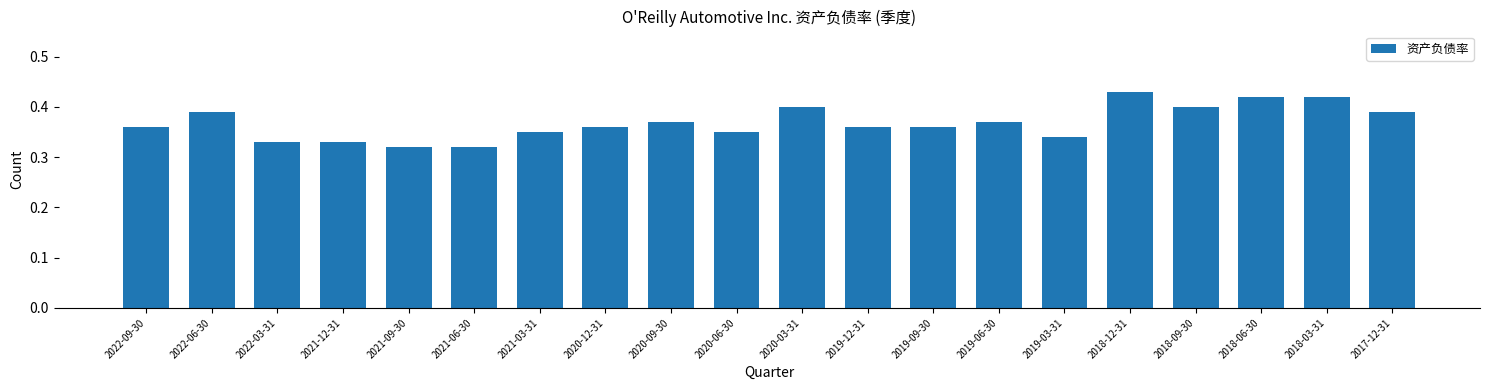

What is the sum of the values at 2022-09-30 and 2018-03-31?

0.8